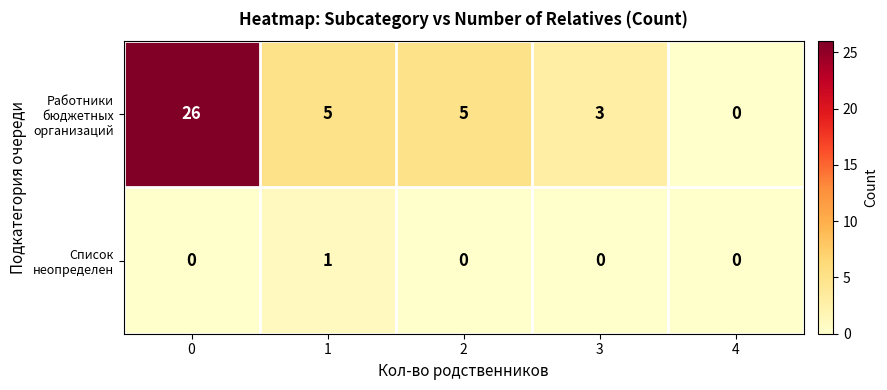

What is the difference between the highest and lowest values at 2?

5